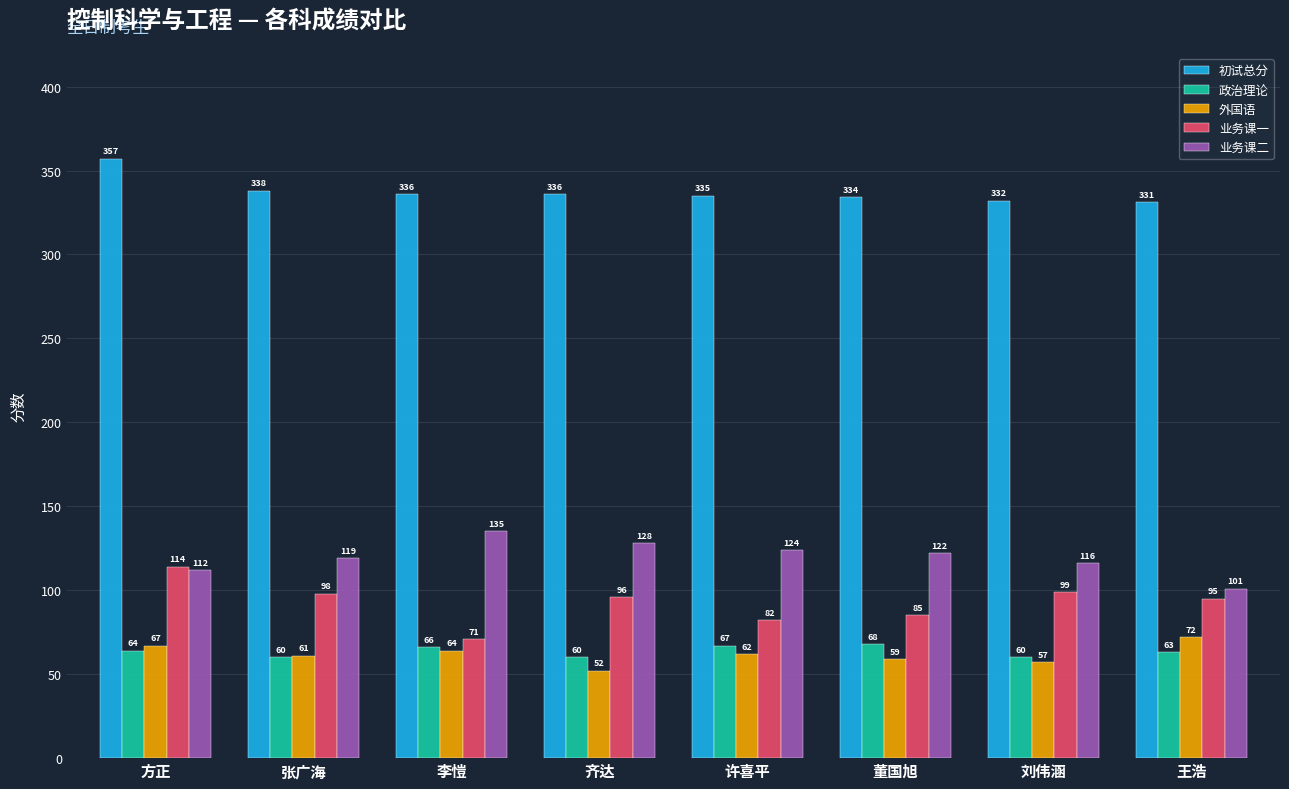

What is the lowest value of the 业务课一 series?

71